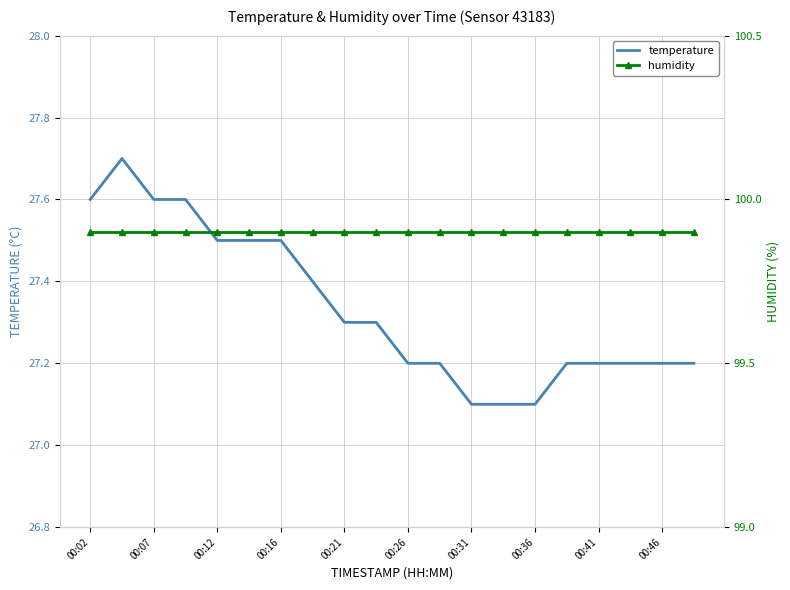

What is the greatest value displayed?

99.9